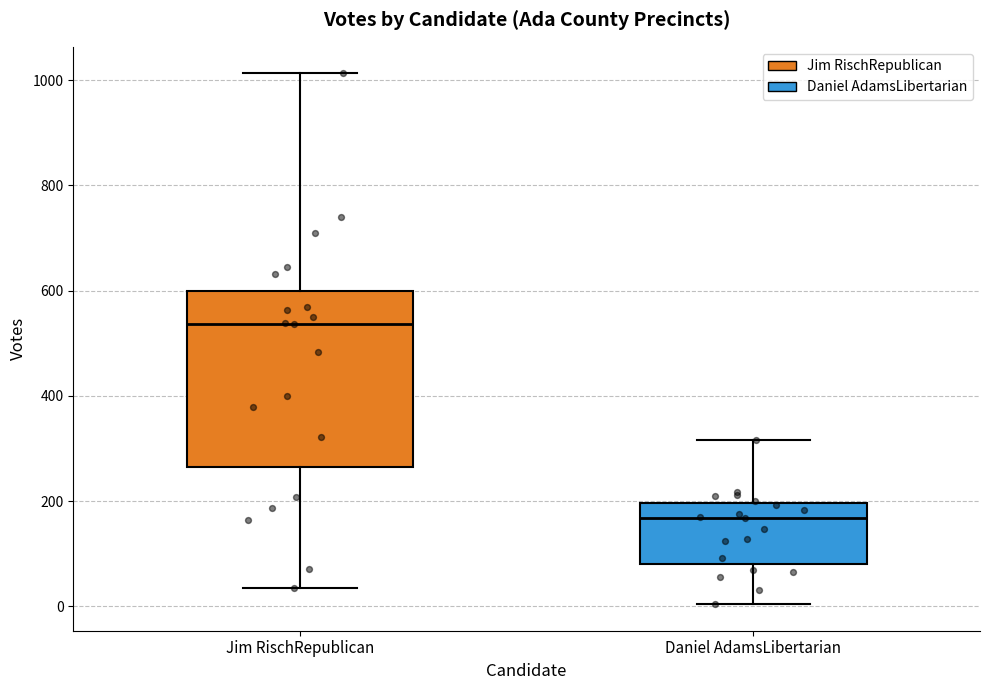

Where does the median line of the box for Jim RischRepublican sit on the y-axis? The values are not printed on the chart, so give them approximately, as read against the axis.

540